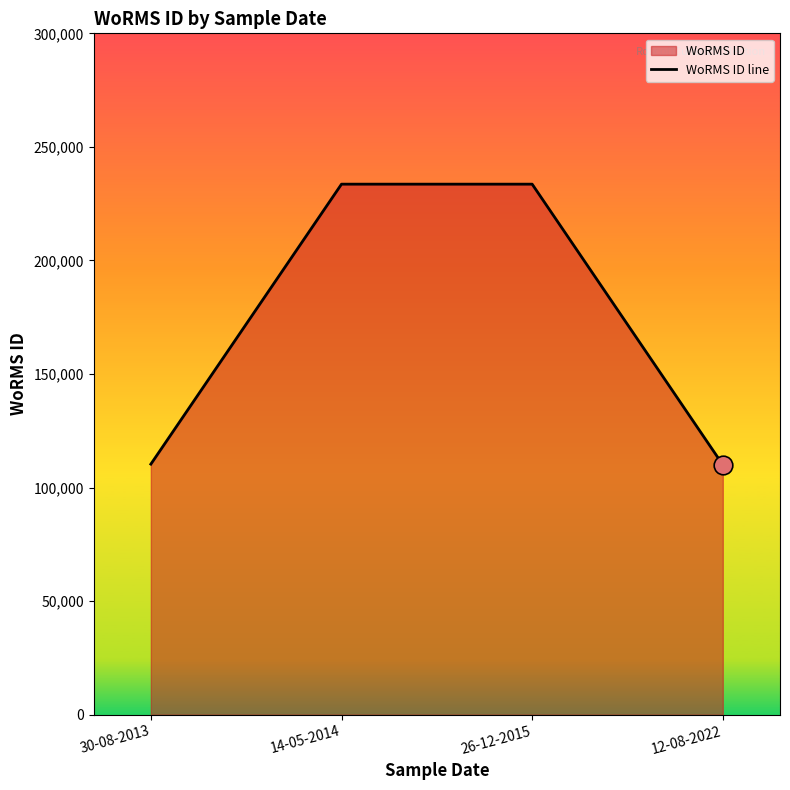

Which has a higher value, 14-05-2014 or 26-12-2015?

14-05-2014